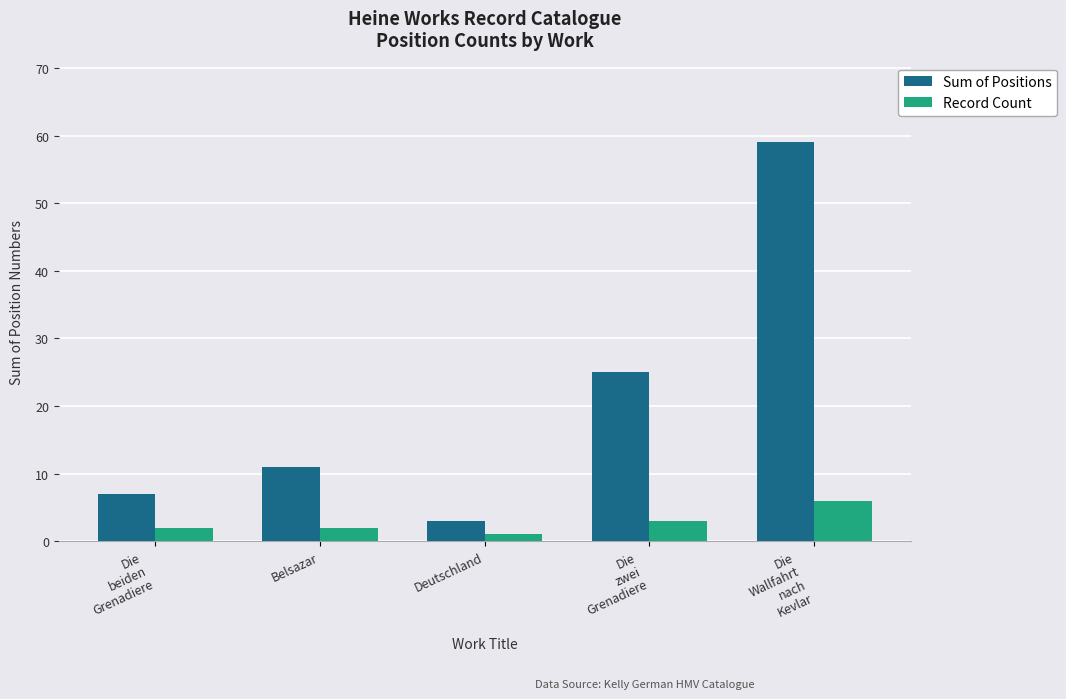

Which series has the largest total across all categories?

Sum of Positions